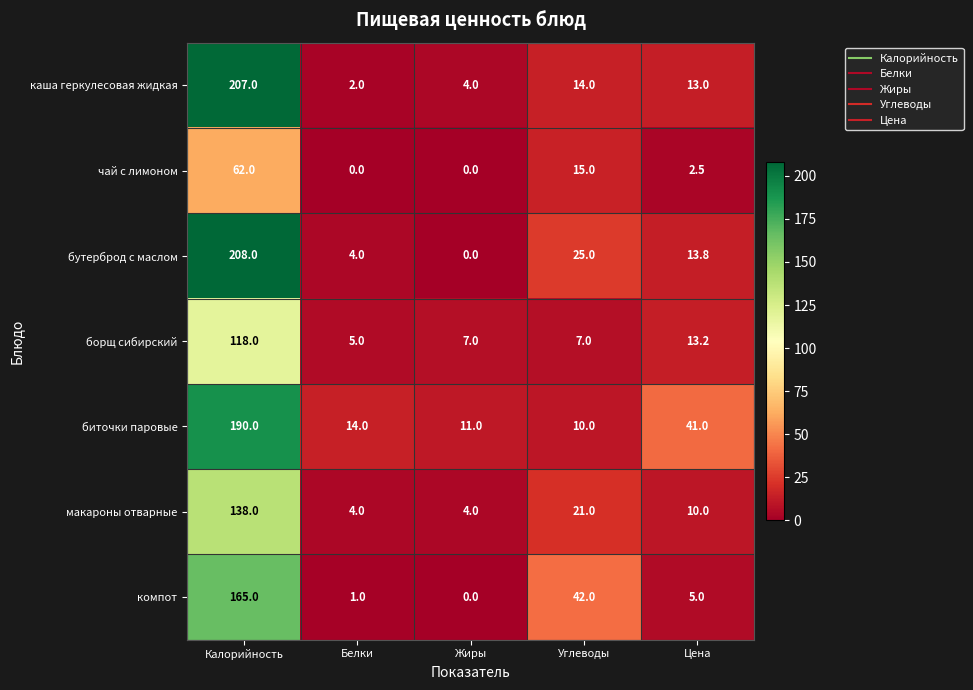

At how many categories does at least one series exceed 192?

1